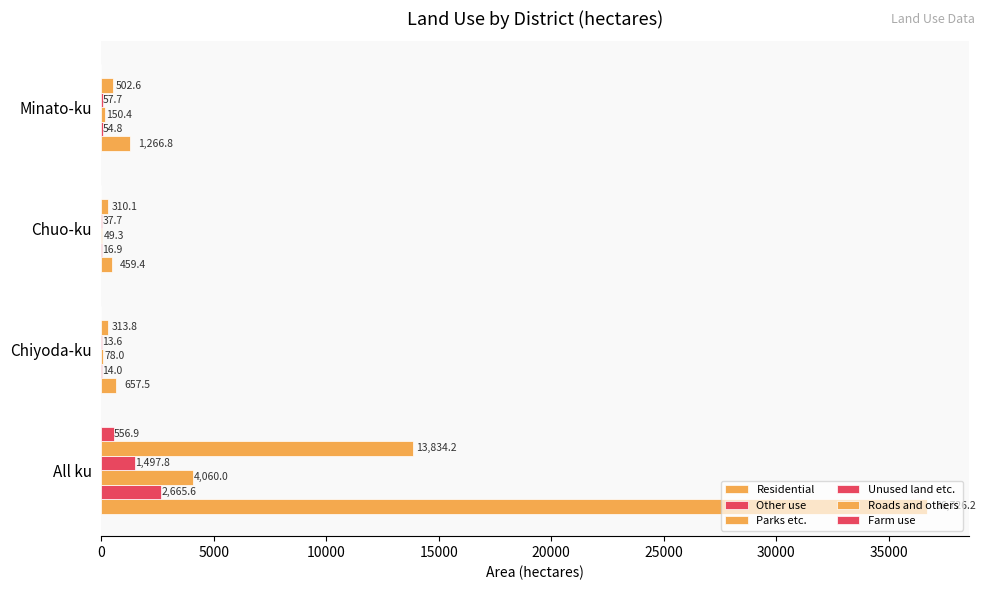

Reading left to right, list all the values displayed in this chart.

Residential: 36726.2	657.5	459.4	1266.8
Other use: 2665.6	14.0	16.9	54.8
Parks etc.: 4060.0	78.0	49.3	150.4
Unused land etc.: 1497.8	13.6	37.7	57.7
Roads and others: 13834.2	313.8	310.1	502.6
Farm use: 556.9	0.0	0.0	0.0